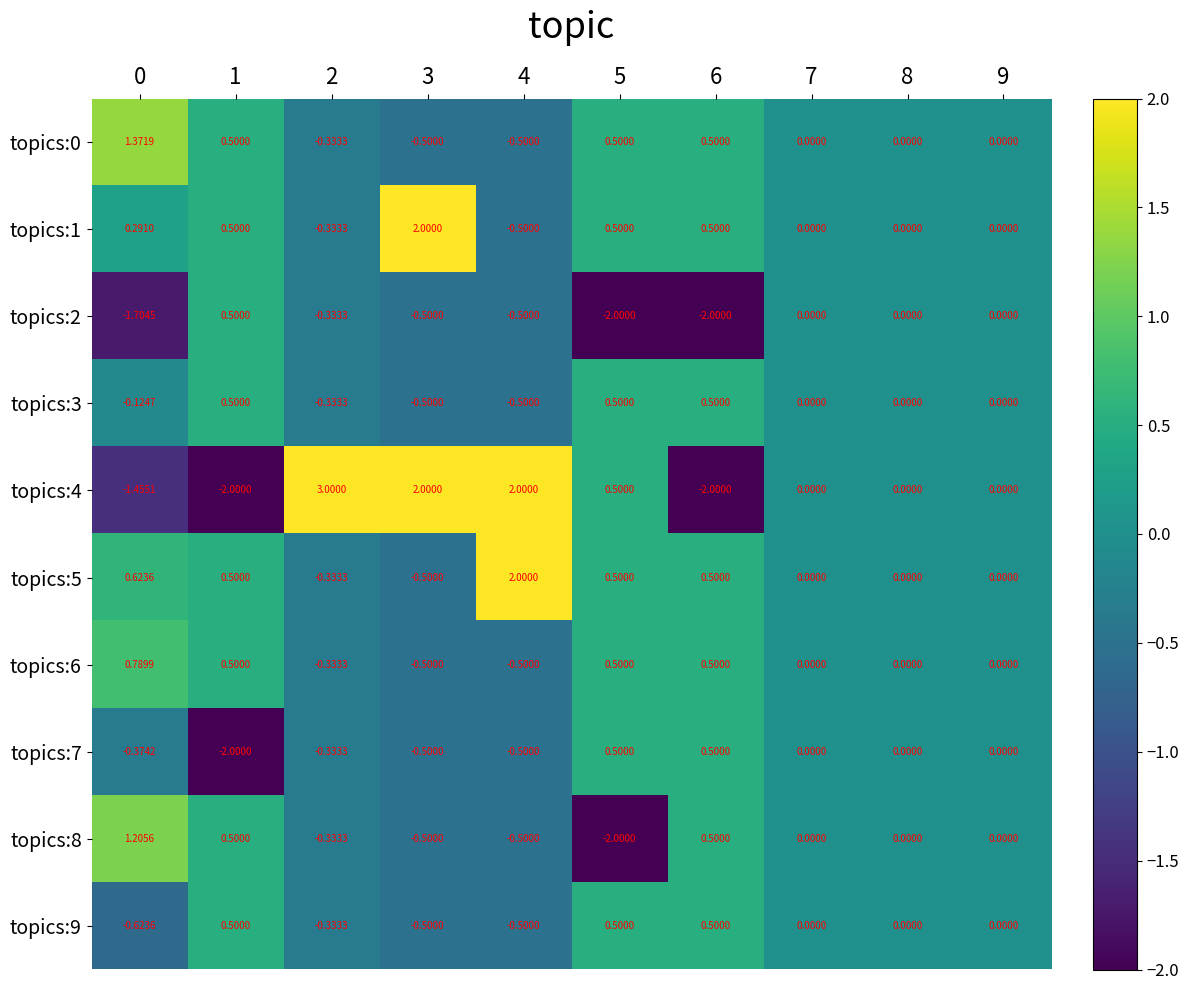

Is the value of topics:3 at 2 greater than the value of topics:5 at 8?

No